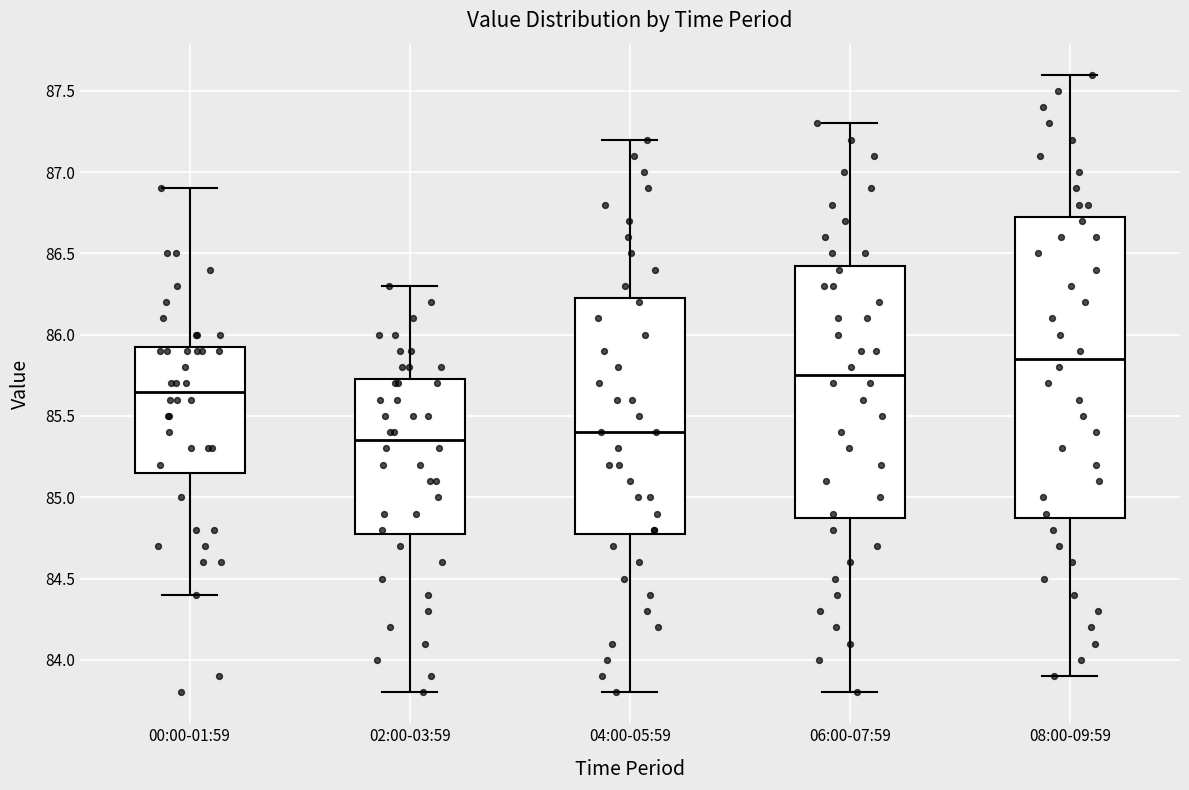

Which box's median line is the highest?

08:00-09:59